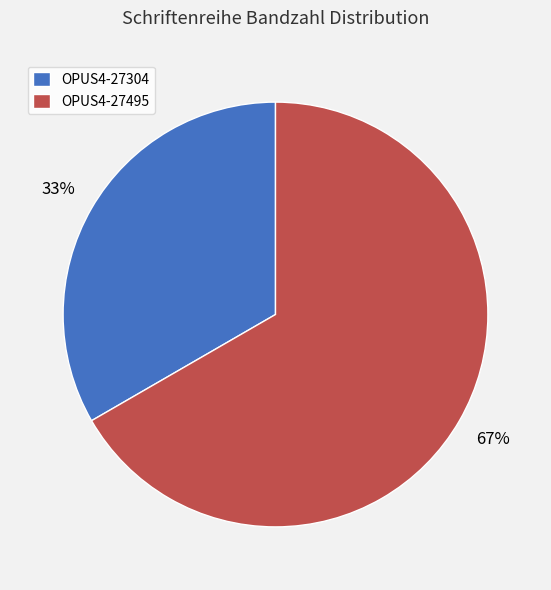

How many slices are in this pie chart?

2